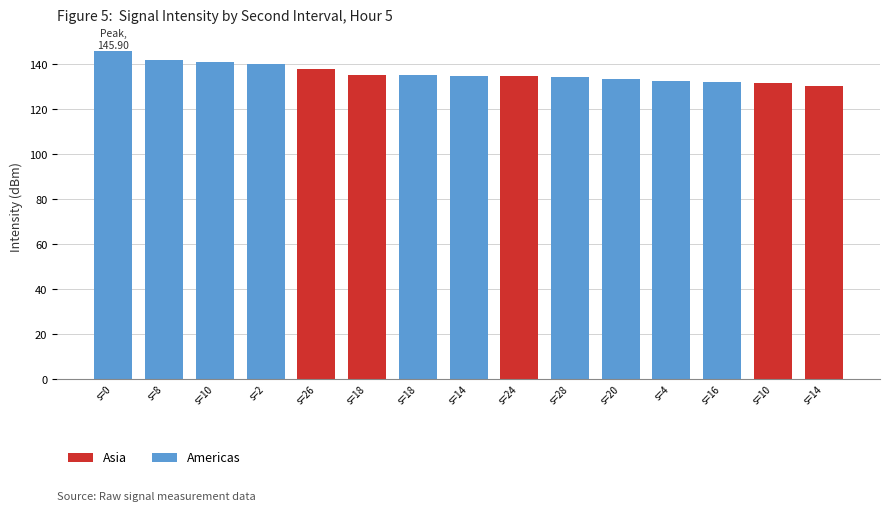

Are the bars horizontal?

No